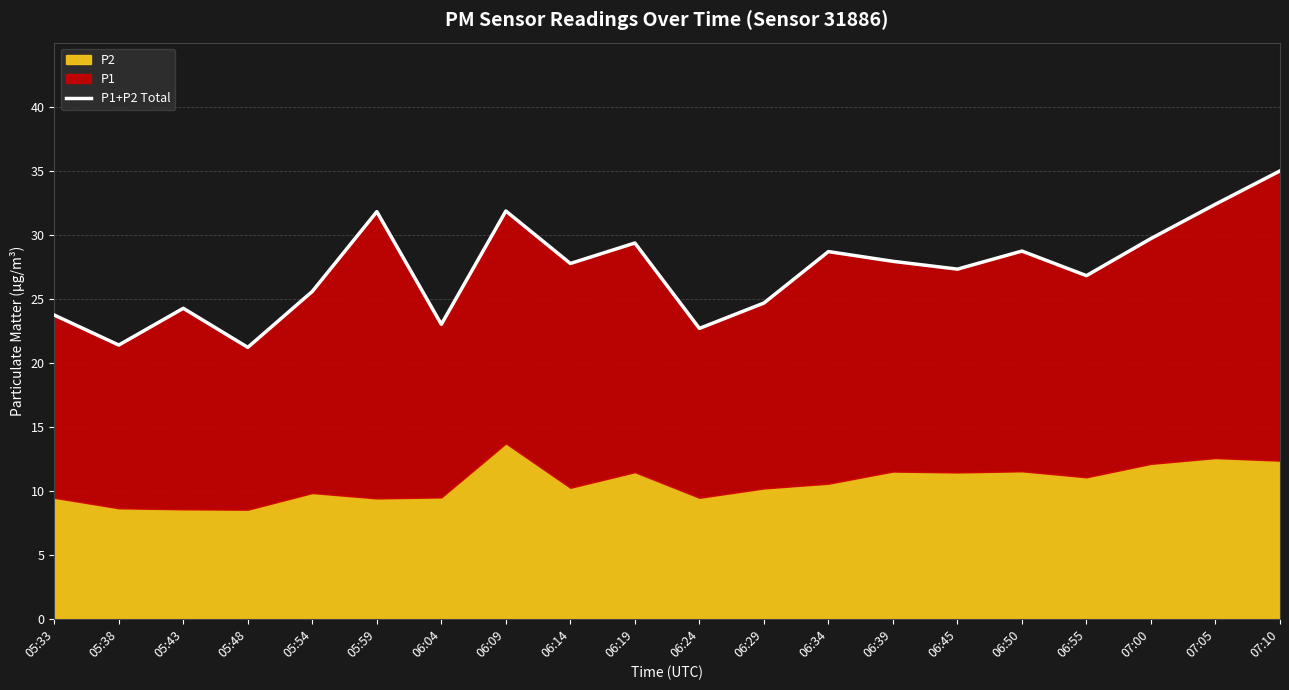

What is the smallest value displayed?

21.2